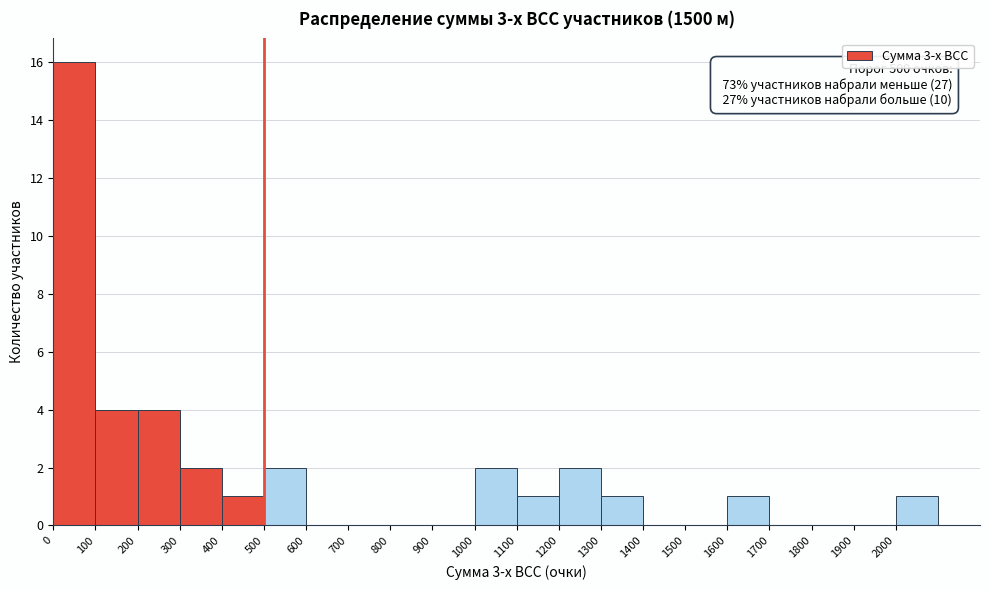

Which range on the x-axis has the tallest bar?

0 to 100